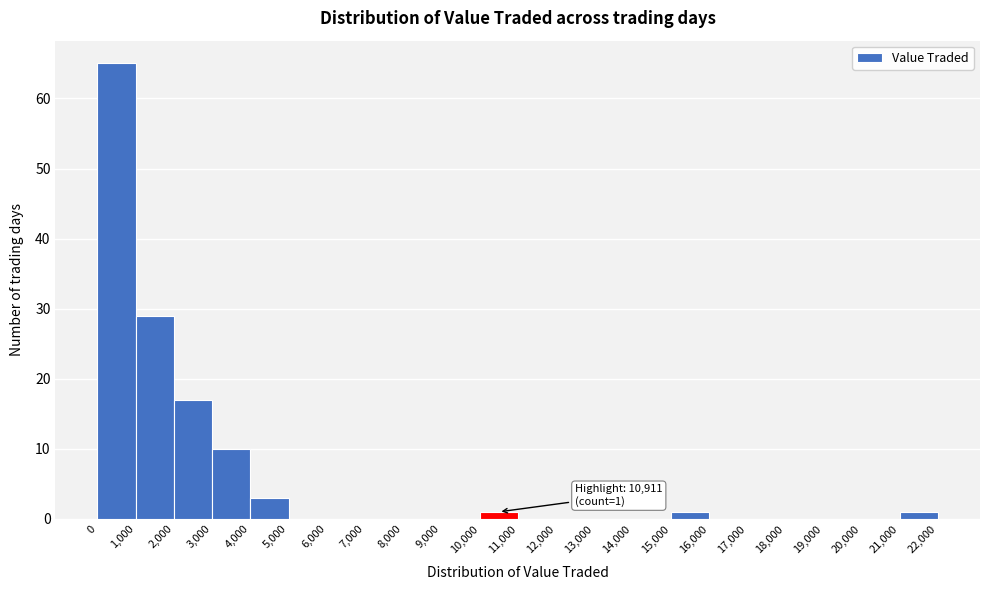

Over which range of the x-axis is the bar tallest?

0 to 1,000